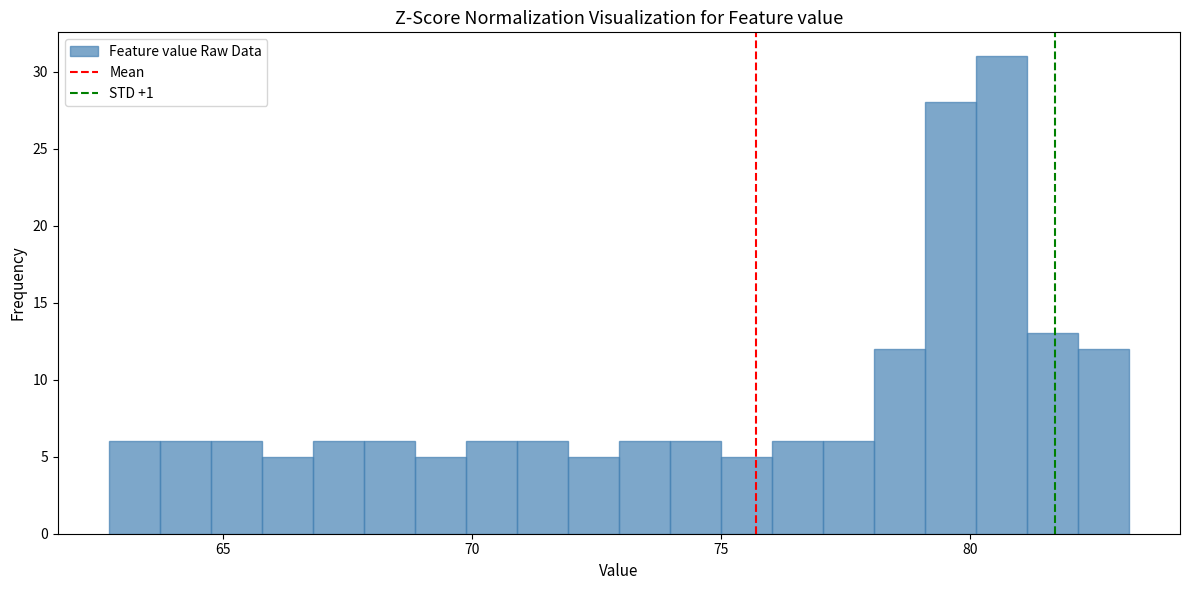

Read against the x-axis, roughly where is the centre of the tallest bar?

80.5